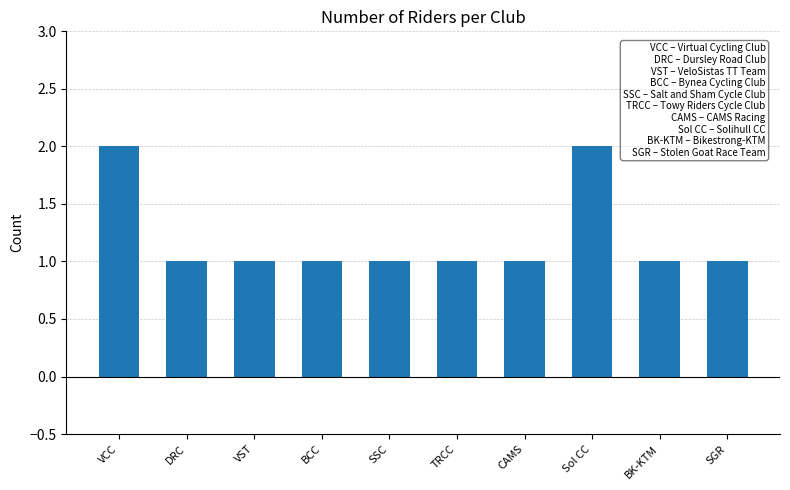

What is the label of the 7th bar from the left?

CAMS